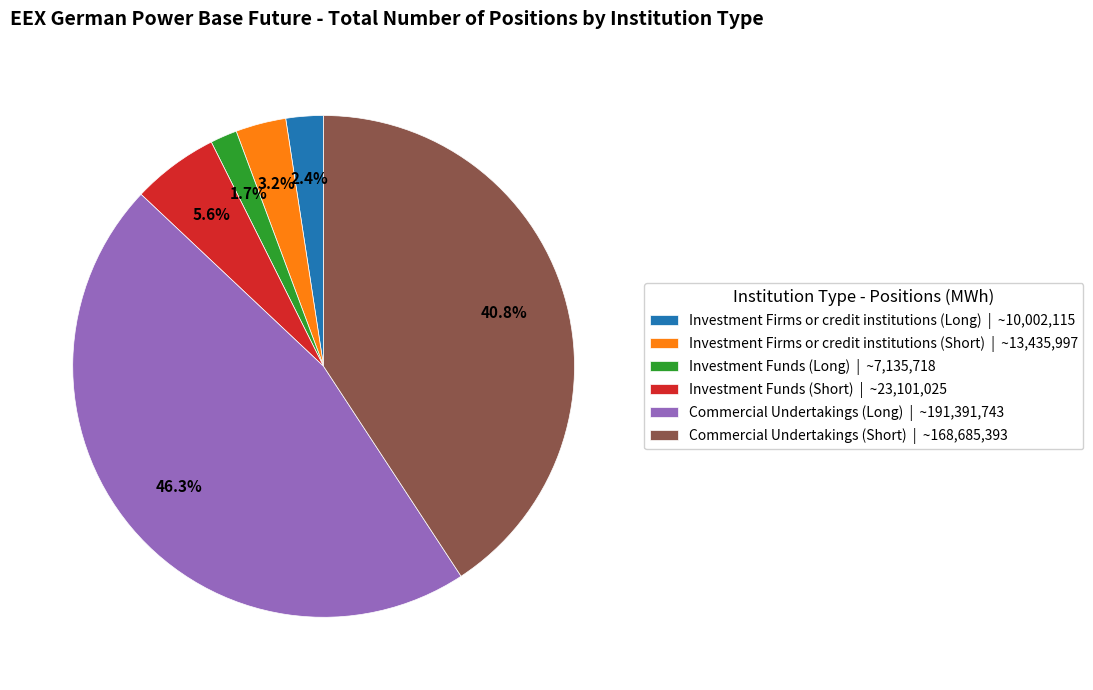

How many segments does this pie chart have?

6